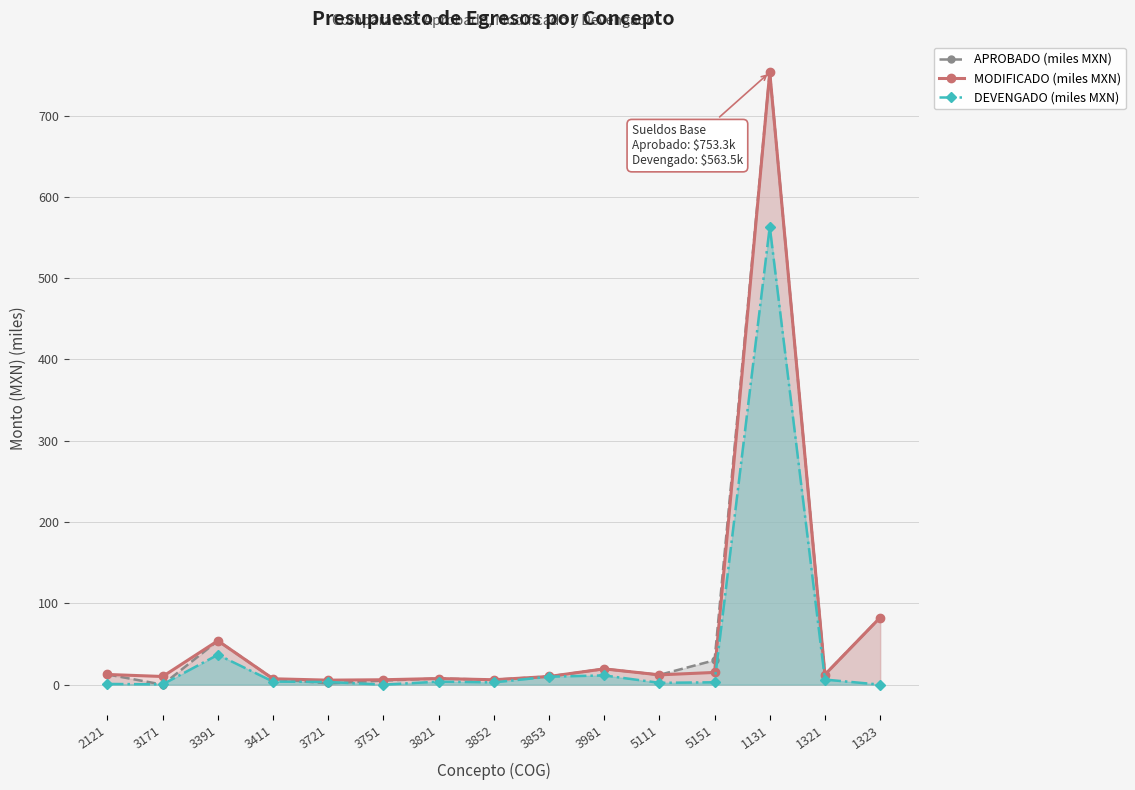

How many lines are shown in the chart?

3